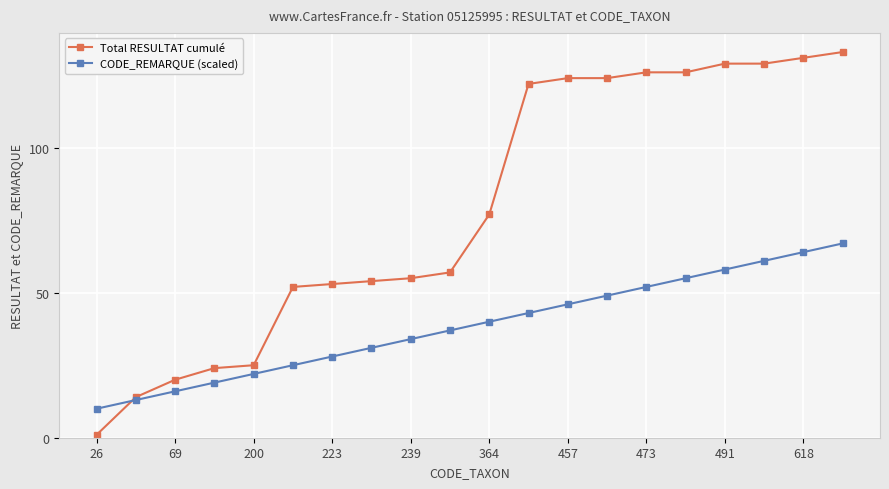

List the series in order of their overall mean, lowest first.

CODE_REMARQUE (scaled), Total RESULTAT cumulé